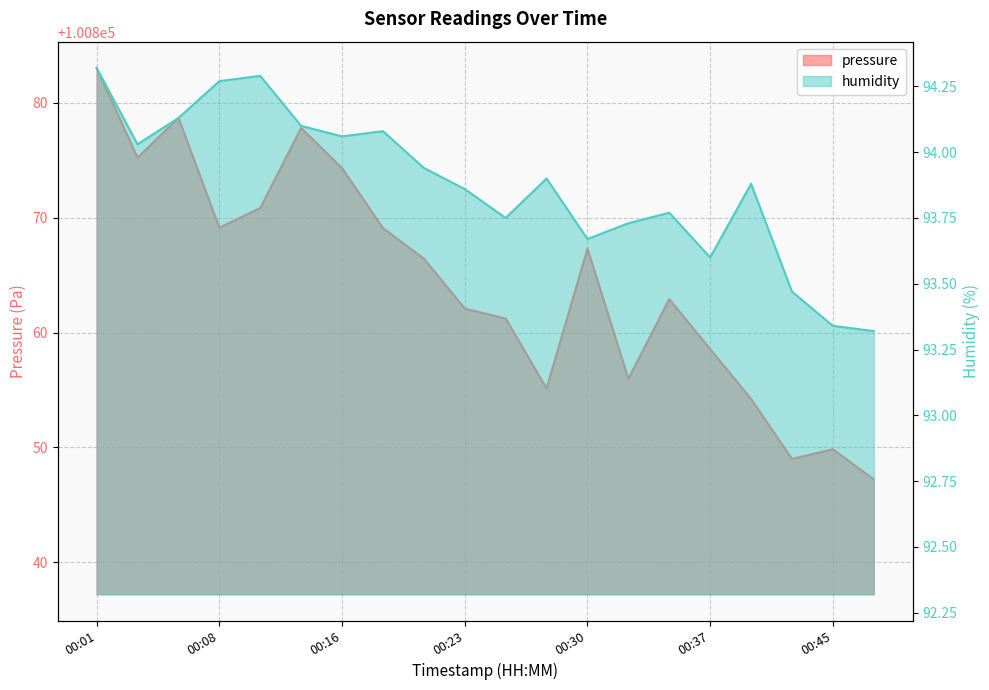

What is the difference between the maximum and minimum values in the humidity series?

1.0